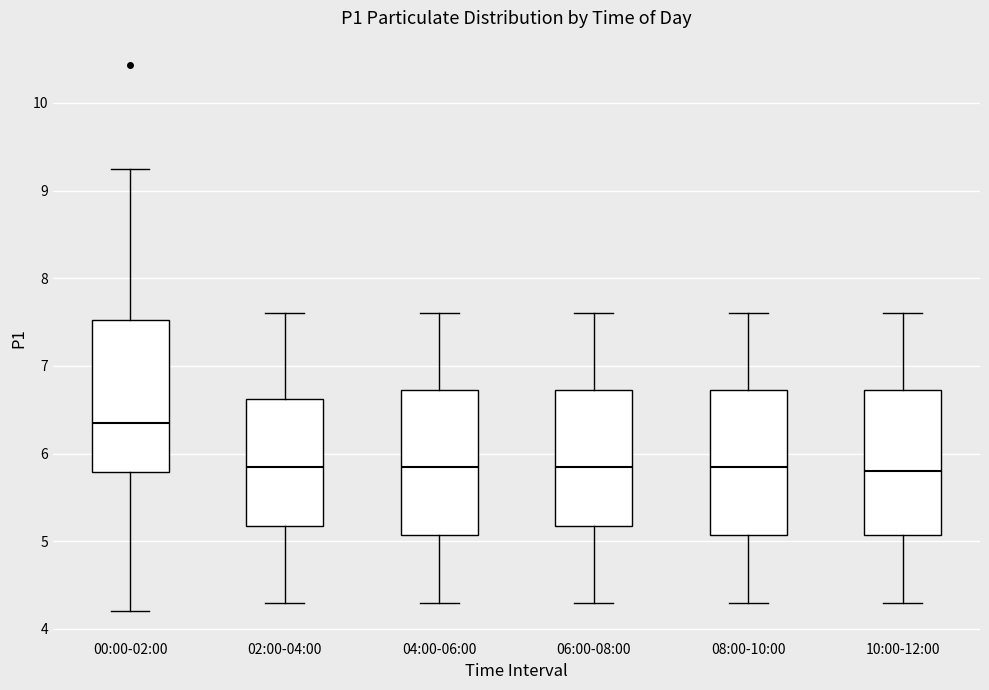

Reading left to right, transcribe this box plot: for each box, give where its median line is, the range the box spans, and where its two whiskers end, as read against the y-axis. The values are not printed on the chart, so give them approximately, as read against the axis.

00:00-02:00: median 6.4, box 5.8 to 7.5, whiskers 4.2 to 9.3
02:00-04:00: median 5.9, box 5.2 to 6.6, whiskers 4.3 to 7.6
04:00-06:00: median 5.9, box 5.1 to 6.7, whiskers 4.3 to 7.6
06:00-08:00: median 5.9, box 5.2 to 6.7, whiskers 4.3 to 7.6
08:00-10:00: median 5.9, box 5.1 to 6.7, whiskers 4.3 to 7.6
10:00-12:00: median 5.8, box 5.1 to 6.7, whiskers 4.3 to 7.6